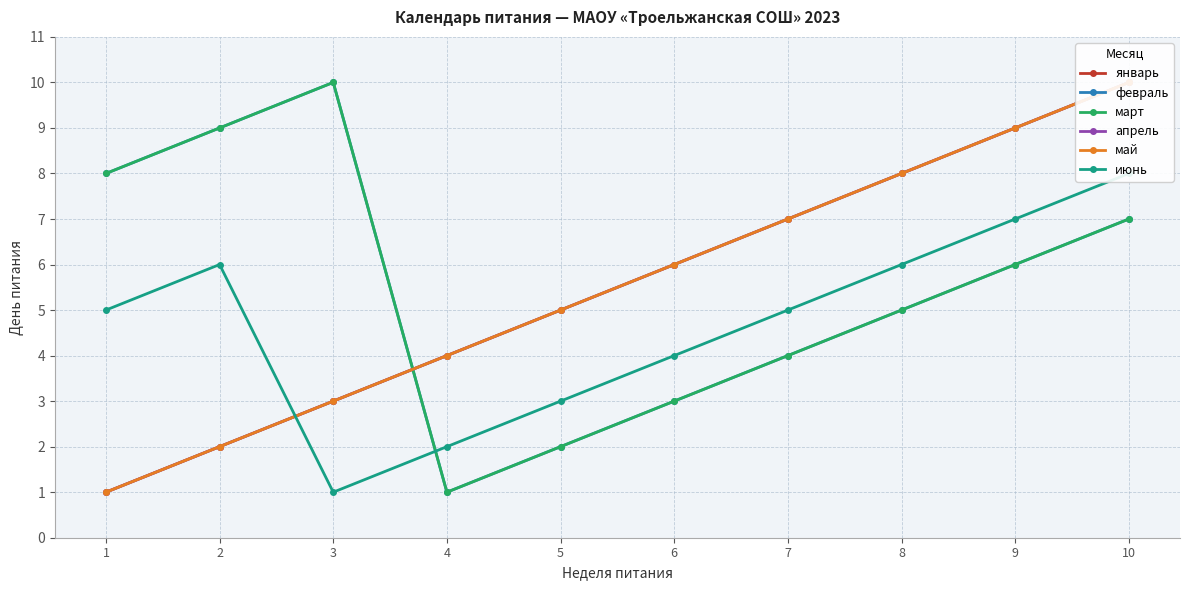

Is it true that июнь equals 2 at 8?

False